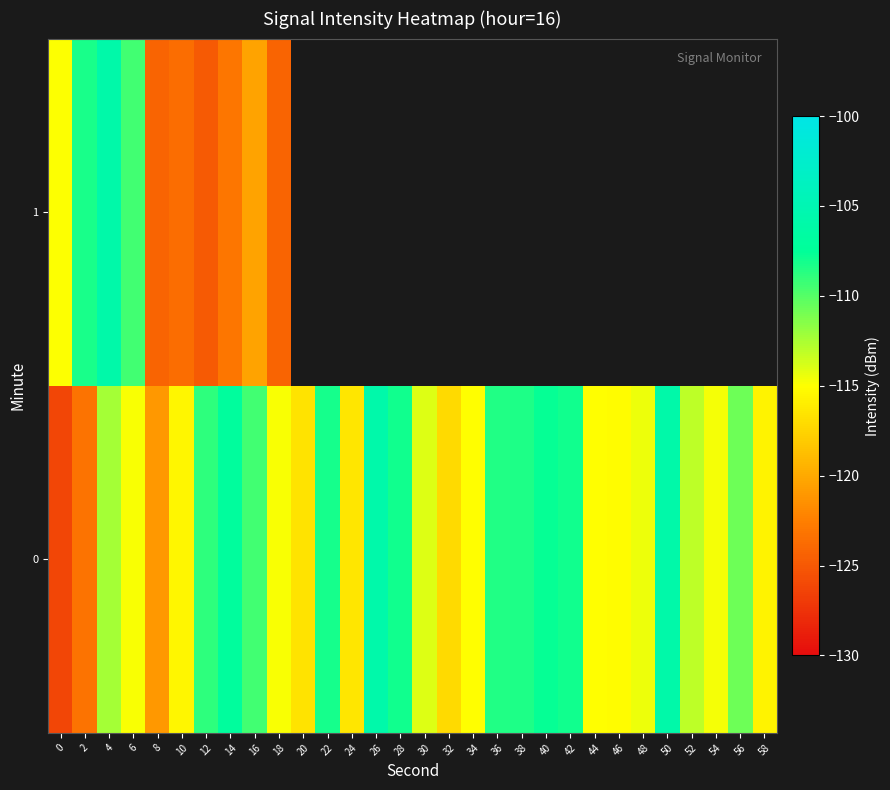

At which label is 0 closest to -115?

34